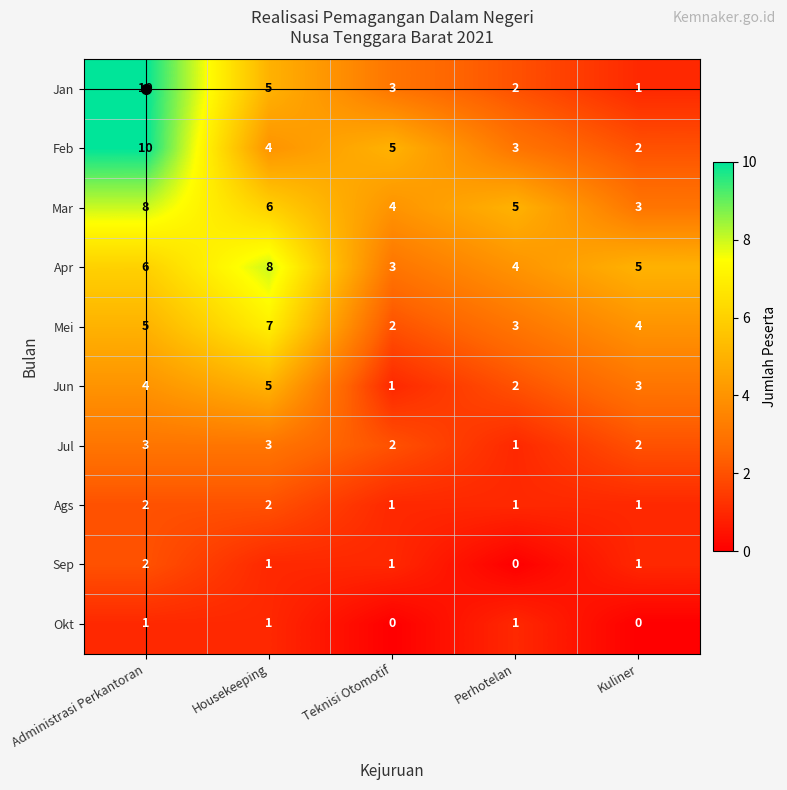

List the labels in order of Mar value, smallest first.

Kuliner, Teknisi Otomotif, Perhotelan, Housekeeping, Administrasi Perkantoran